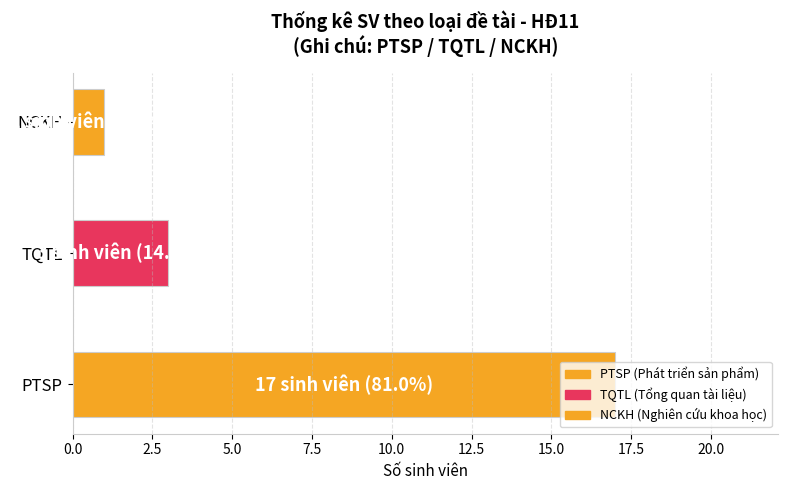

List the labels in order of value, smallest first.

NCKH, TQTL, PTSP